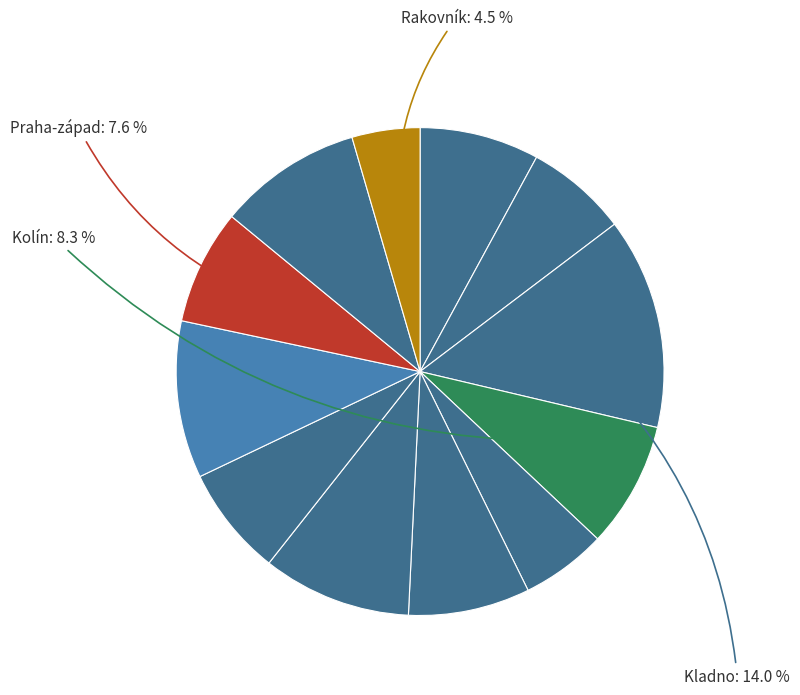

How many segments does this pie chart have?

12